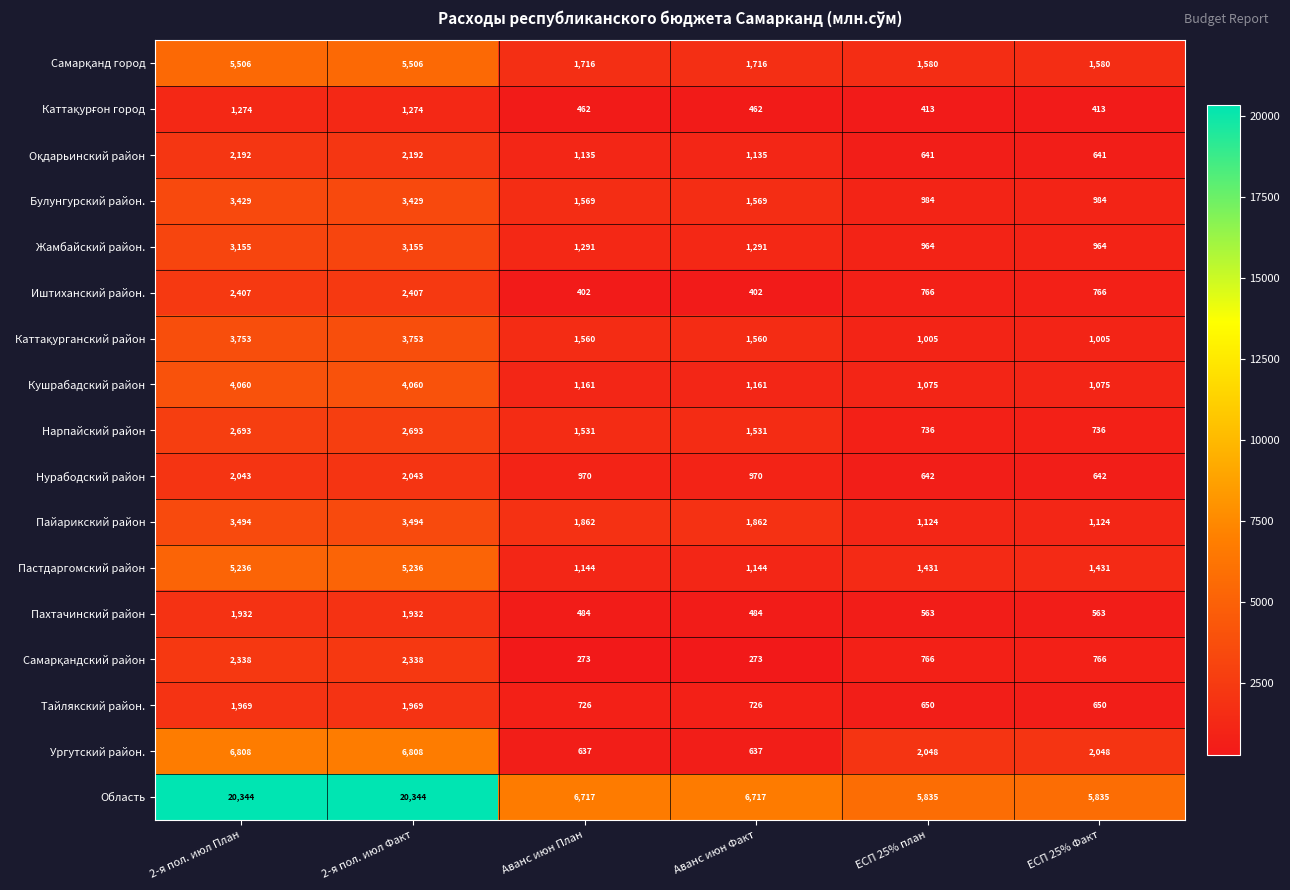

What is the average value of the Нурабодский район series?

1218